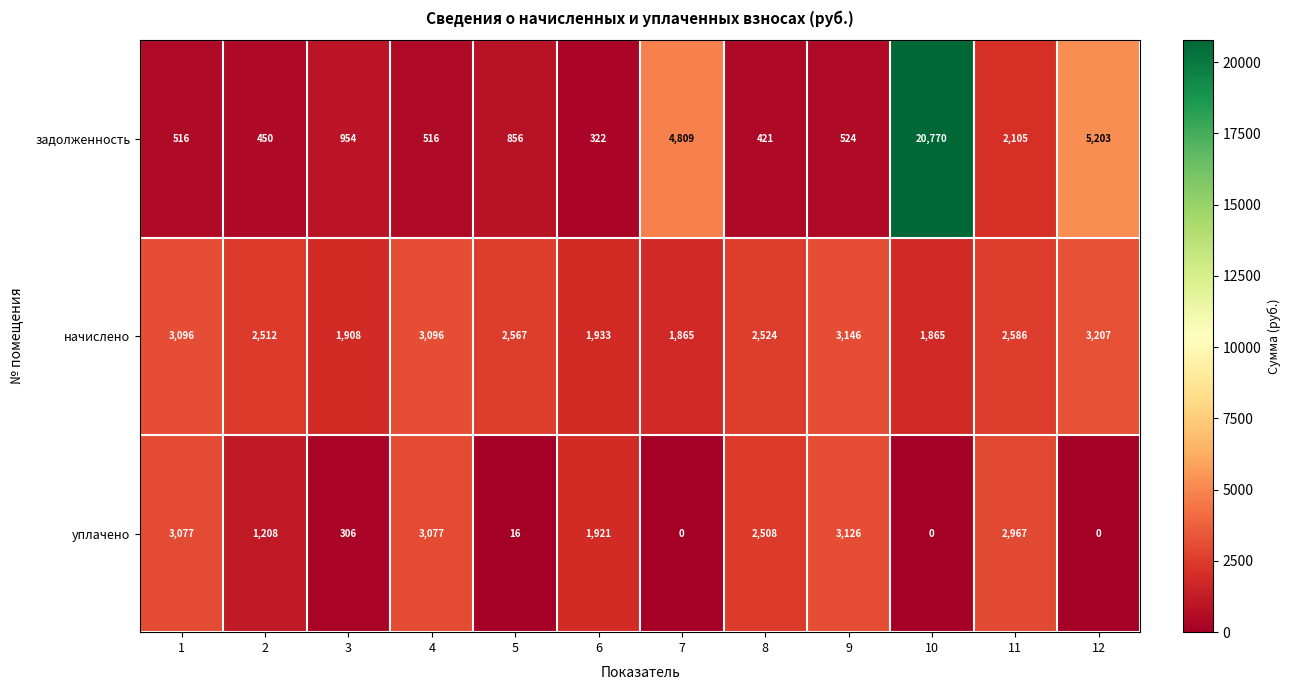

List the series in order of their peak value, highest first.

задолженность, начислено, уплачено